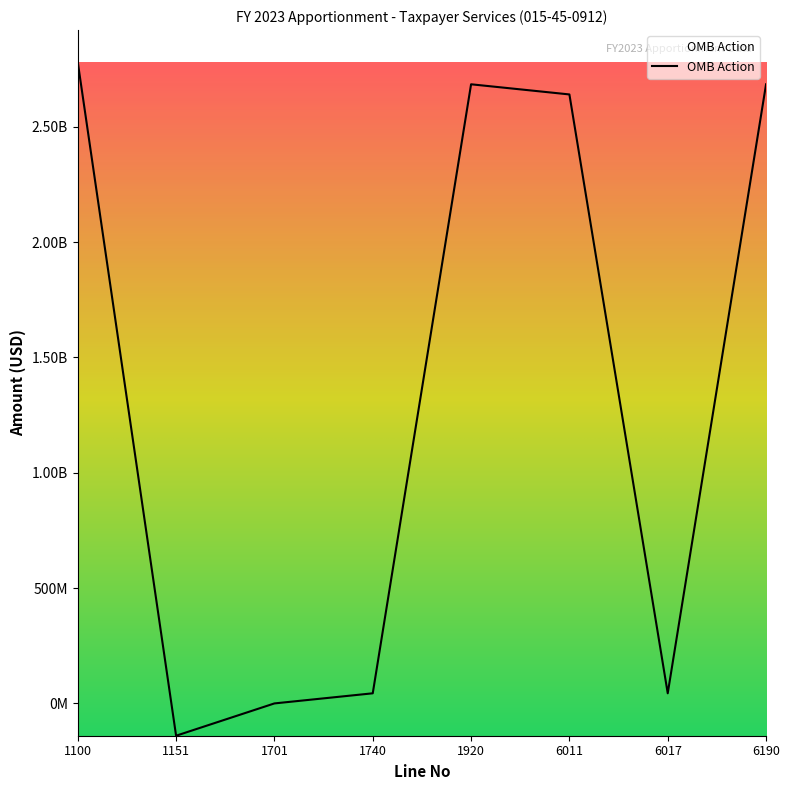

Does the chart display data point markers on the line(s)?

No